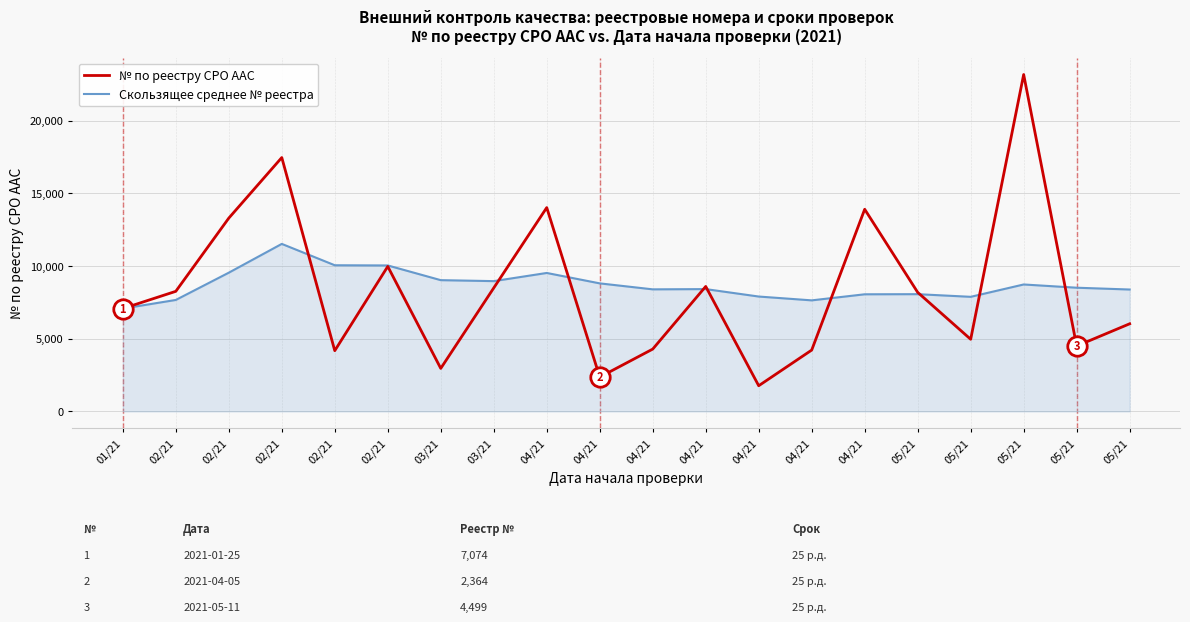

What are all the series names shown in the legend?

№ по реестру СРО ААС, Скользящее среднее № реестра